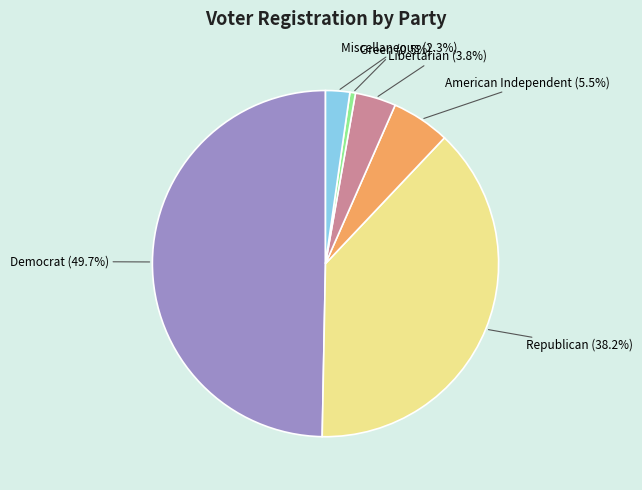

Rank the categories by value from lowest to highest.

grn, msc, lib, aip, rep, dem